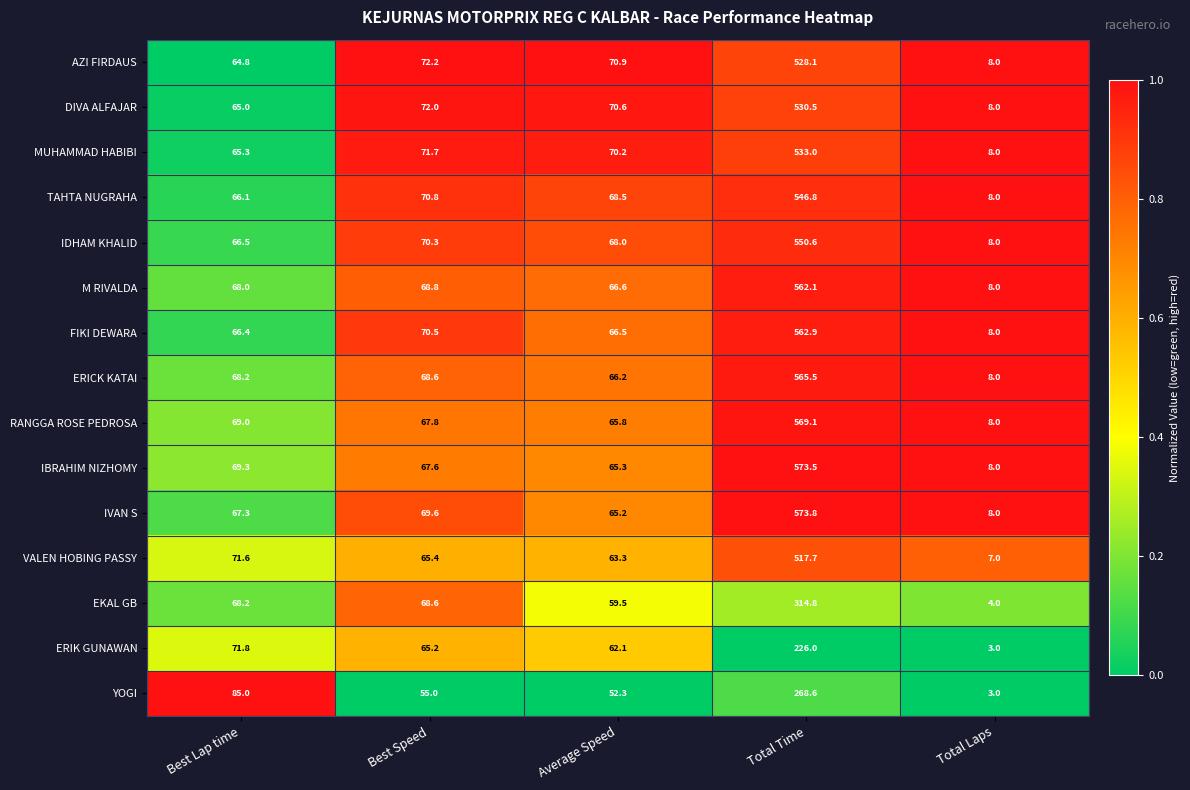

What is the total value across all series at Average Speed?

981.0